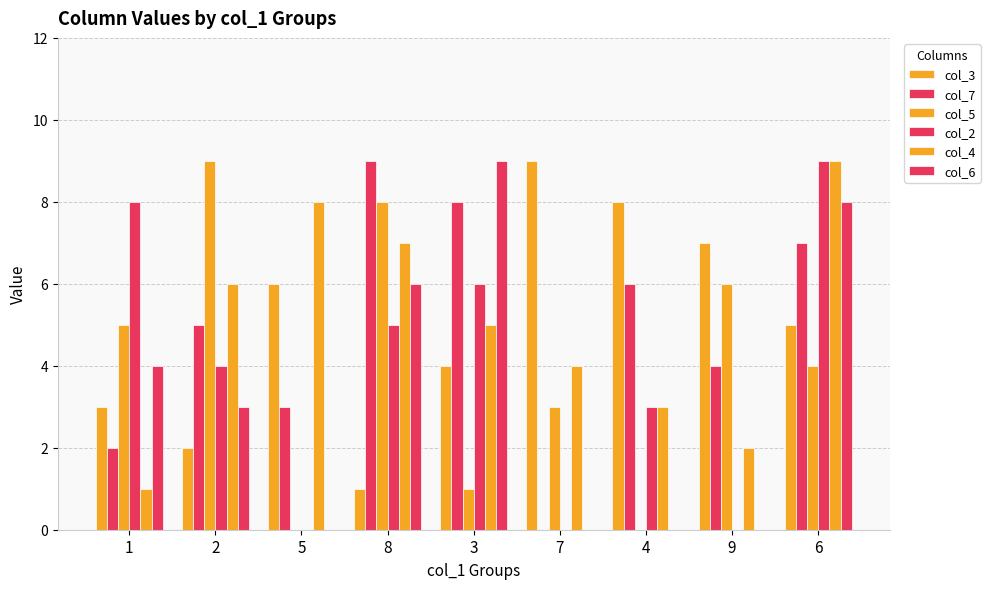

What is the value of the col_4 bar at the 5th from the left?

5